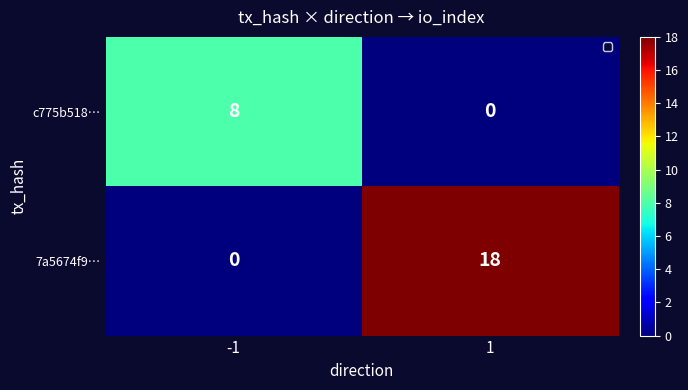

How many values in the 7a5674f9… series are below 18?

1